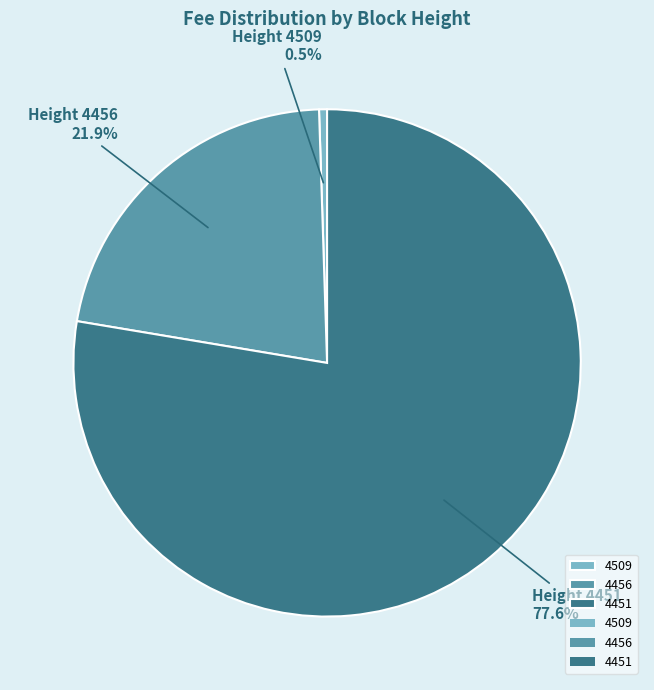

Is there any slice that represents more than half of the pie?

Yes